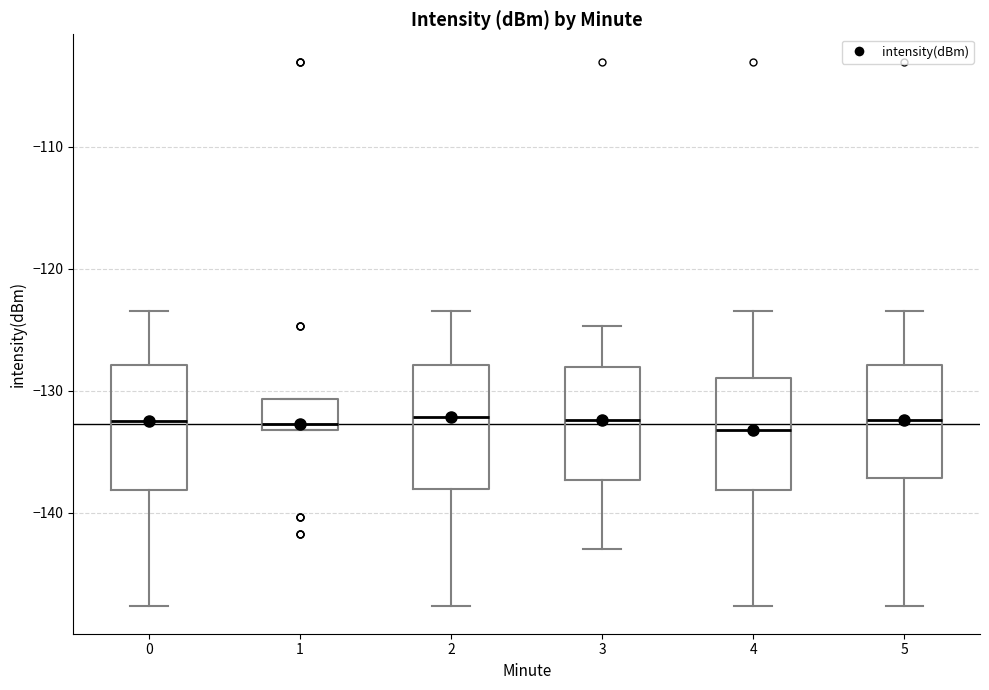

Reading left to right, read every box against the y-axis: the position of its median line, the range the box covers, and the ends of its whiskers. The values are not printed on the chart, so give them approximately, as read against the axis.

0: median -132, box -138 to -128, whiskers -148 to -123
1: median -133 (just above the box's lower edge), box -133 to -131, whiskers -133 to -131
2: median -132, box -138 to -128, whiskers -148 to -123
3: median -132, box -137 to -128, whiskers -143 to -125
4: median -133, box -138 to -129, whiskers -148 to -123
5: median -132, box -137 to -128, whiskers -148 to -123